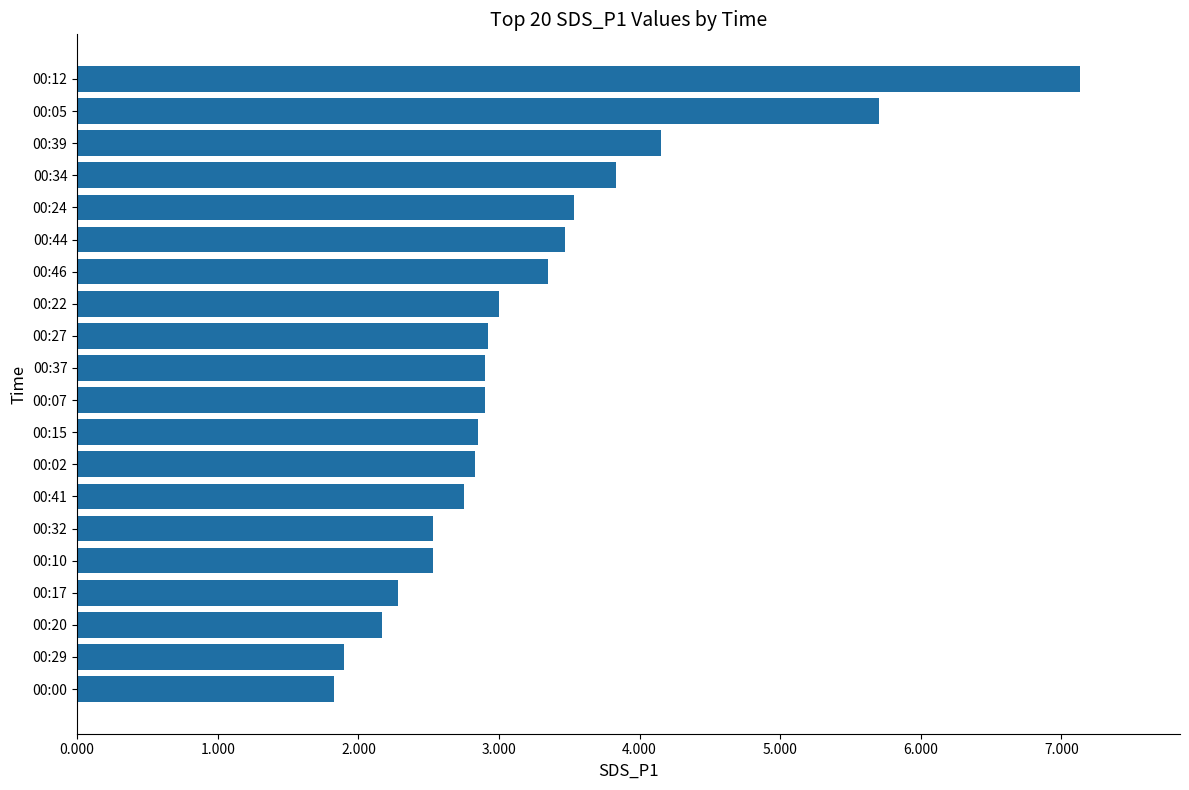

Approximately how many times larger is the value at 00:00 compared to 00:27?

0.6